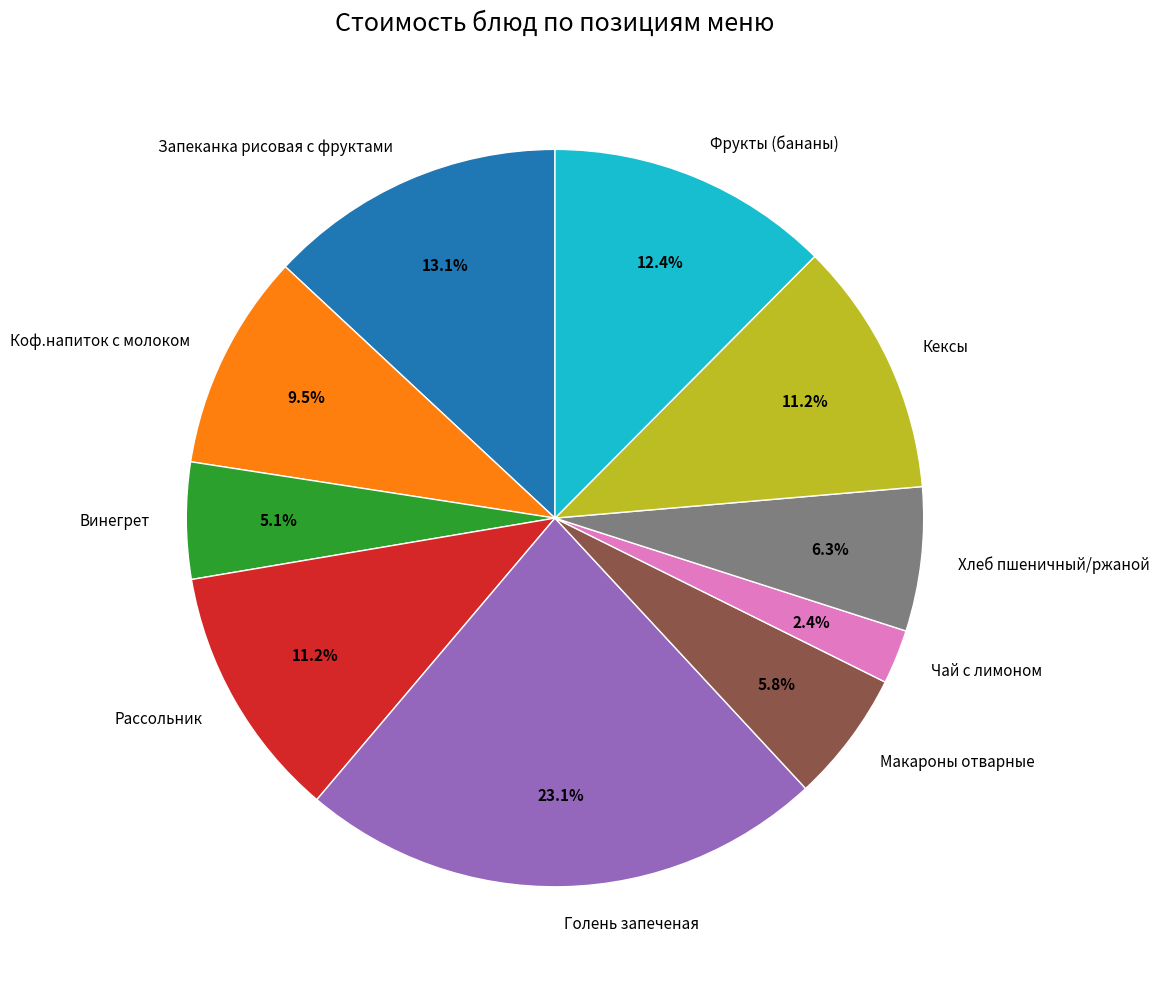

What percentage is the Кексы slice, to the nearest percent?

11%